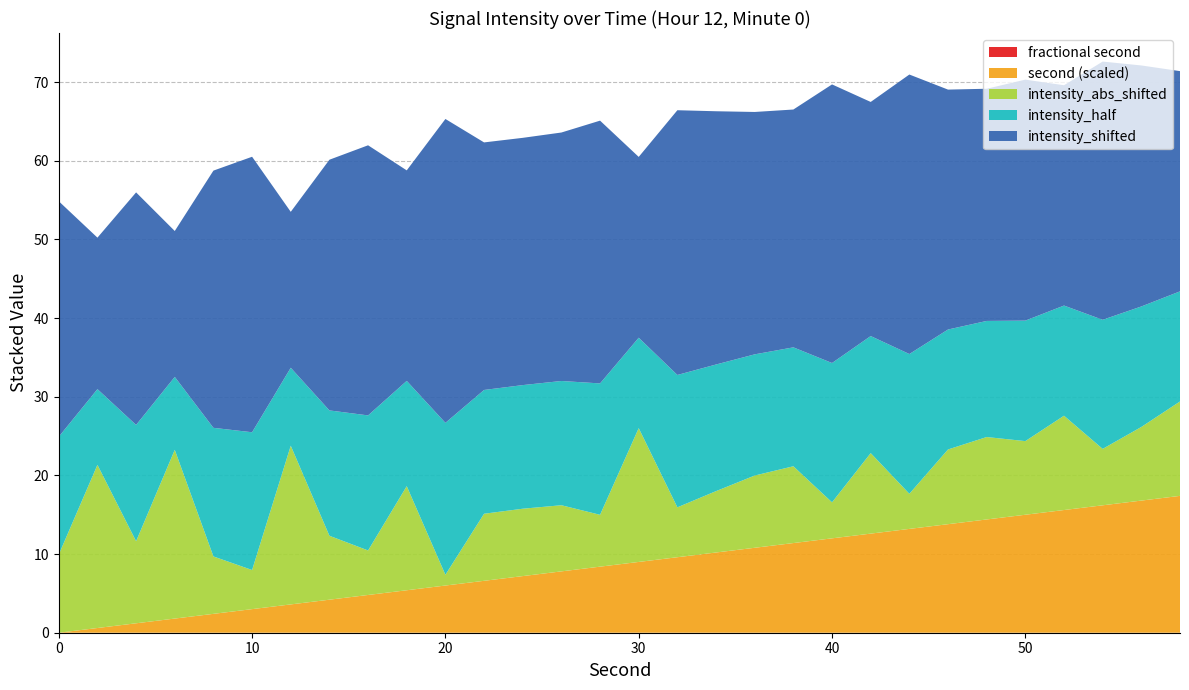

Does the chart have visible grid lines?

Yes